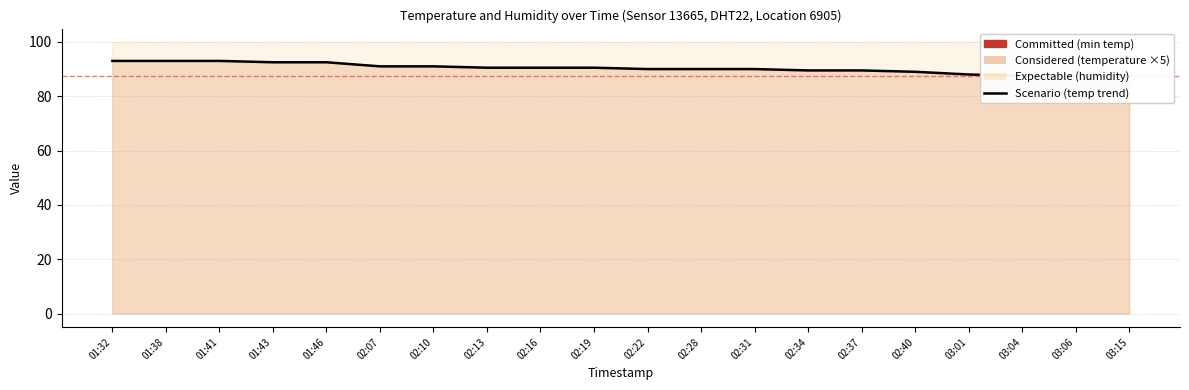

List the labels in order of value, largest first.

01:32, 01:38, 01:41, 01:43, 01:46, 02:07, 02:10, 02:13, 02:16, 02:19, 02:22, 02:28, 02:31, 02:34, 02:37, 02:40, 03:01, 03:04, 03:06, 03:15